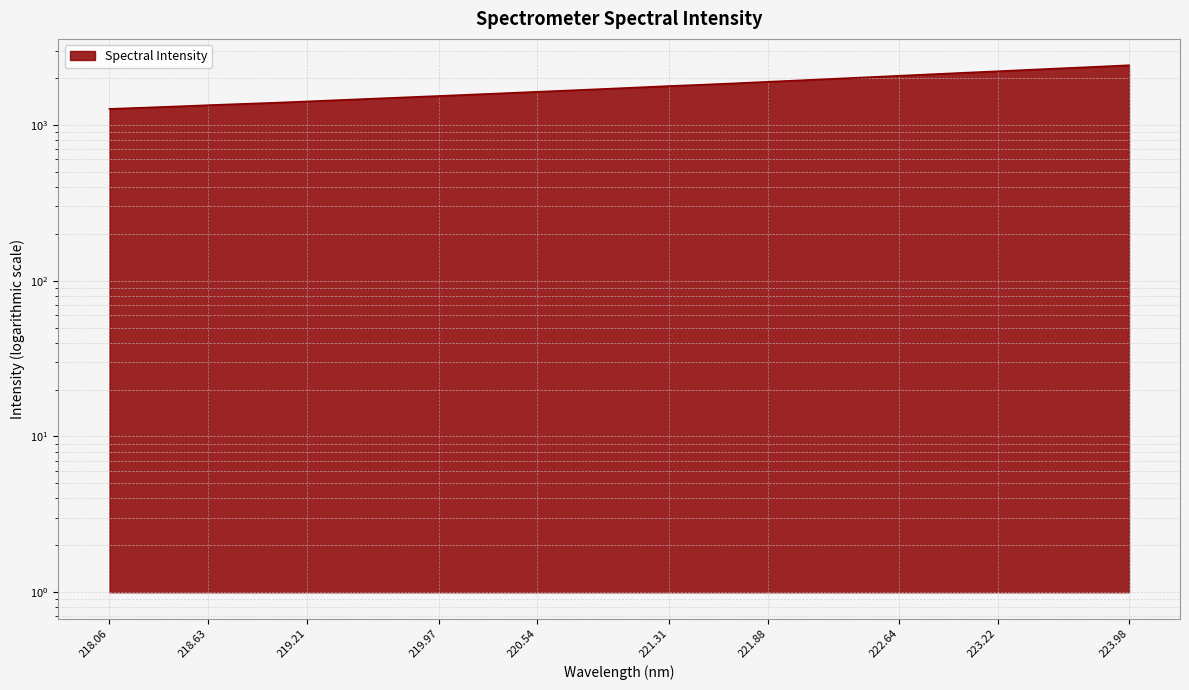

True or false: the data shows 1201.0 at 222.8355.

False